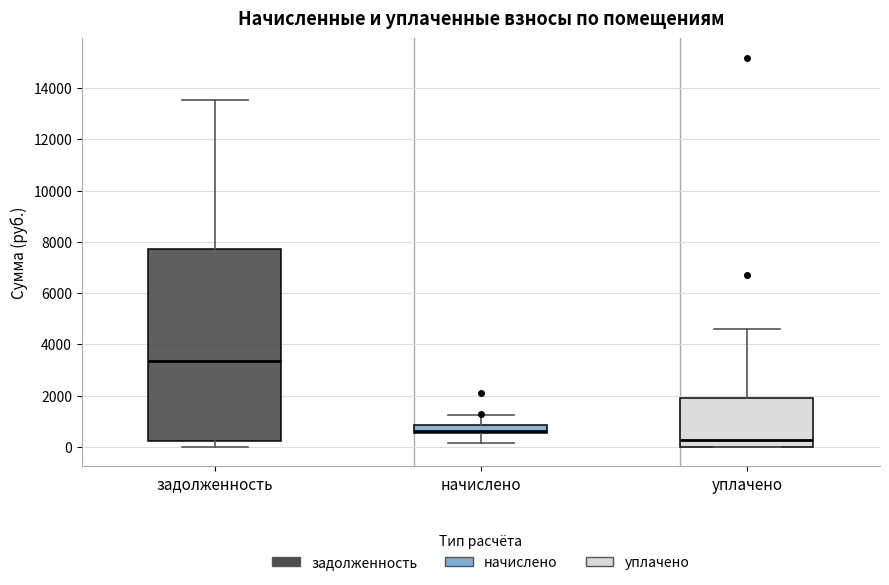

Which box is the tallest, from its lower edge to its upper edge?

задолженность